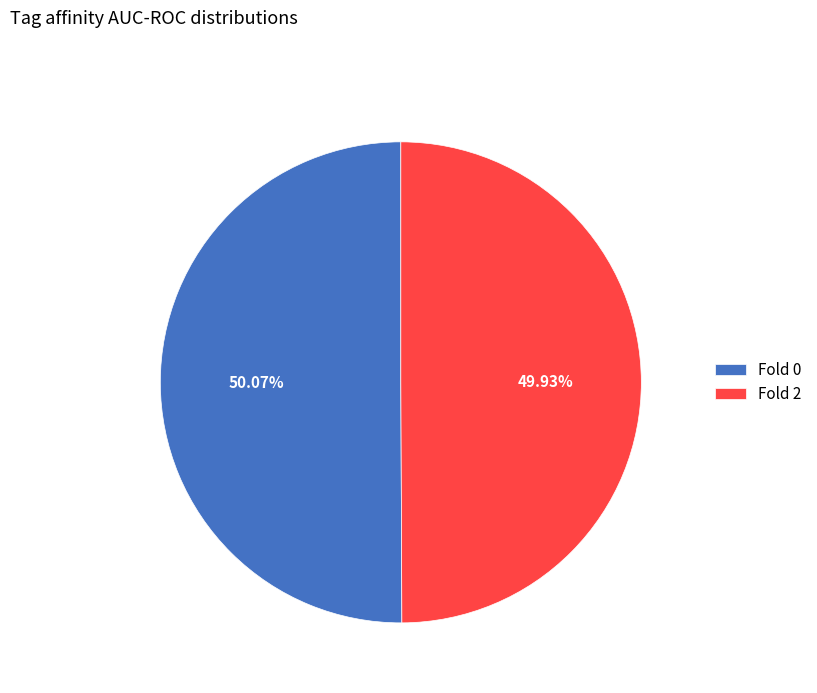

How many segments does this pie chart have?

2